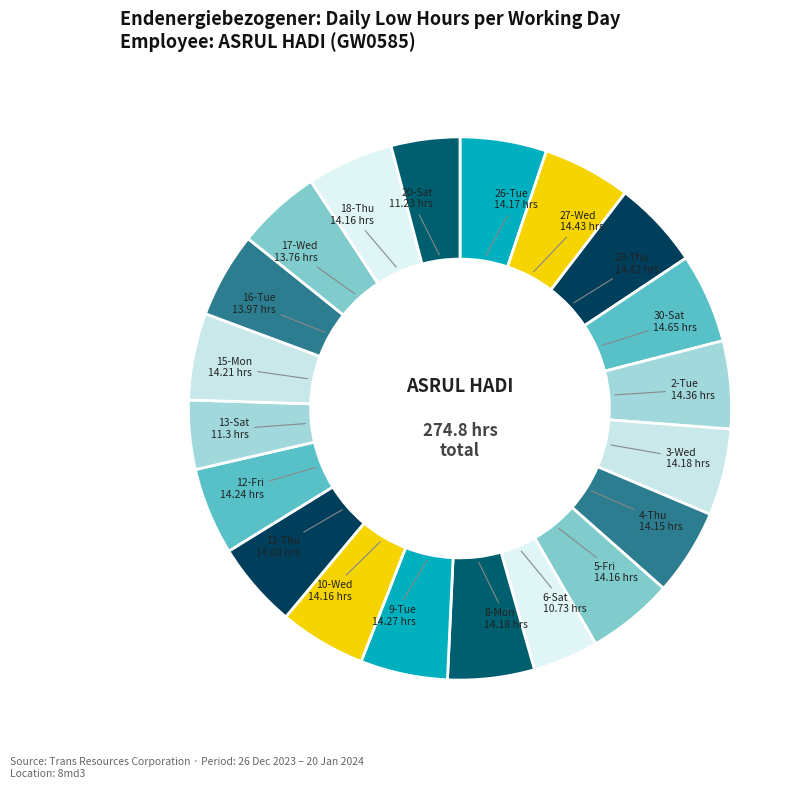

To the nearest percent, what is the average slice percentage?

5%